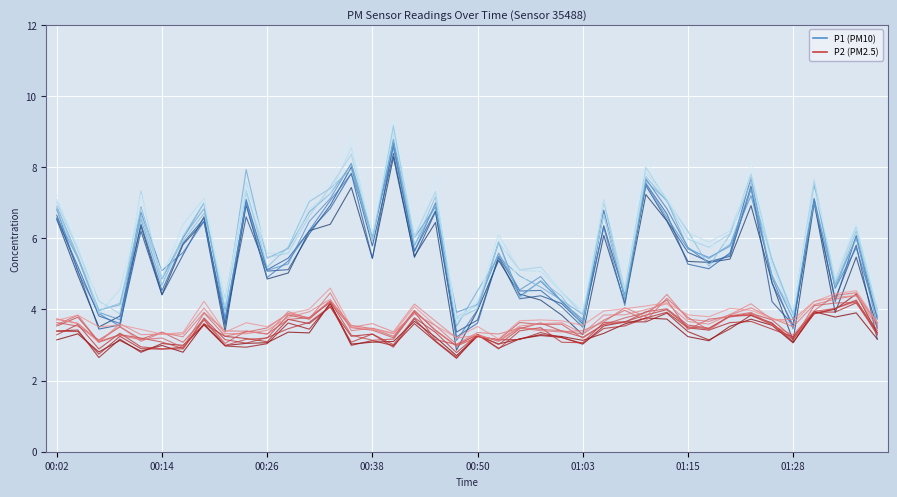

Which category has the lowest value across all series?

00:48